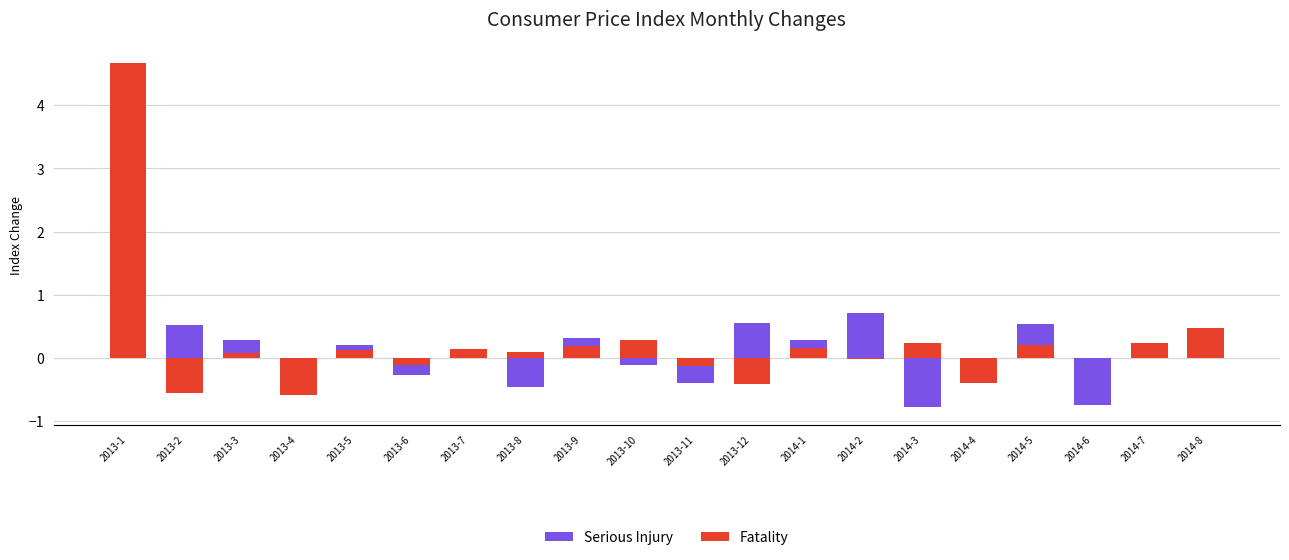

What is the difference between the highest and lowest values at 2014-4?

0.3